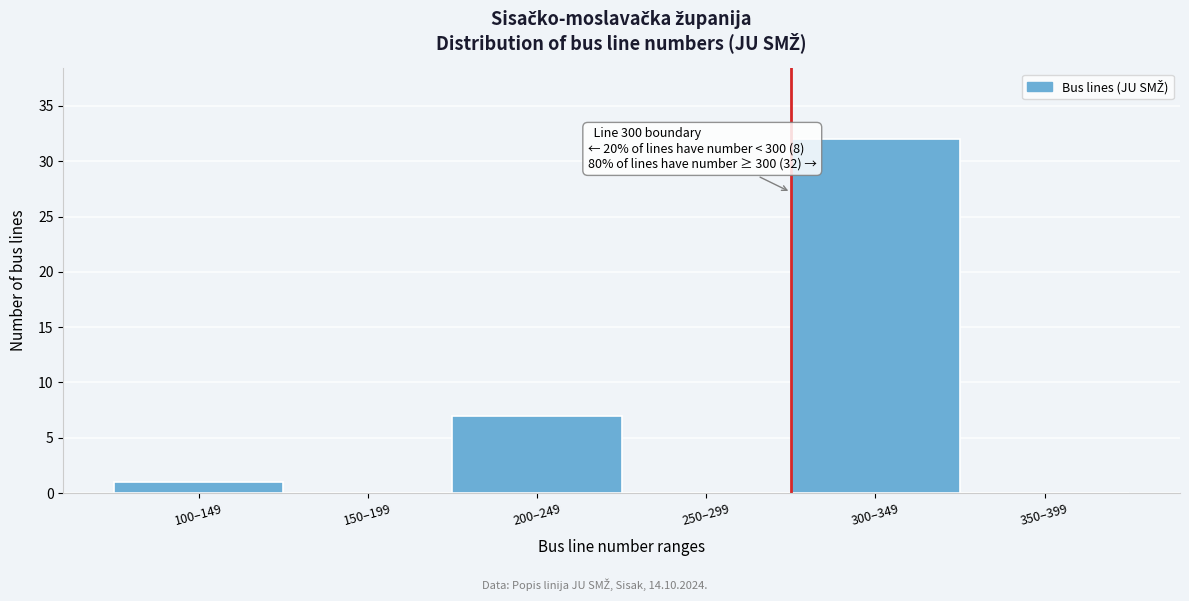

Reading left to right, transcribe all the data shown in this chart.

100–149=1	150–199=0	200–249=7	250–299=0	300–349=32	350–399=0